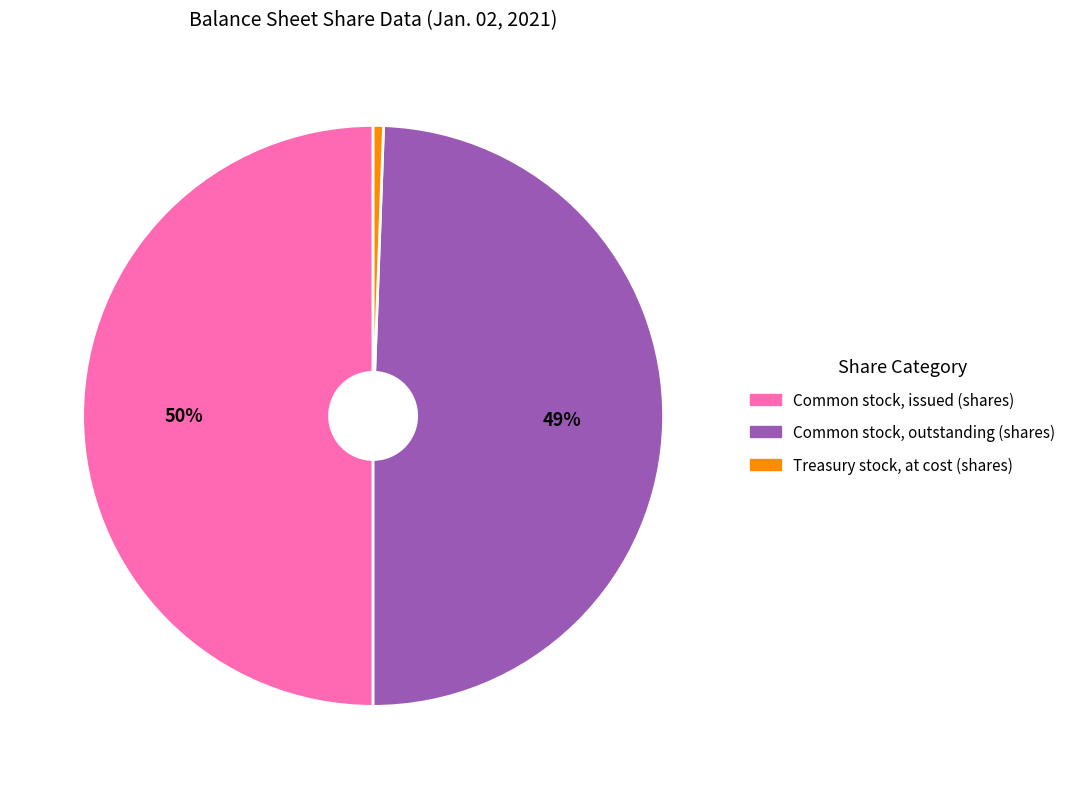

Is it true that Treasury stock, at cost (shares) is 10% of the pie?

False